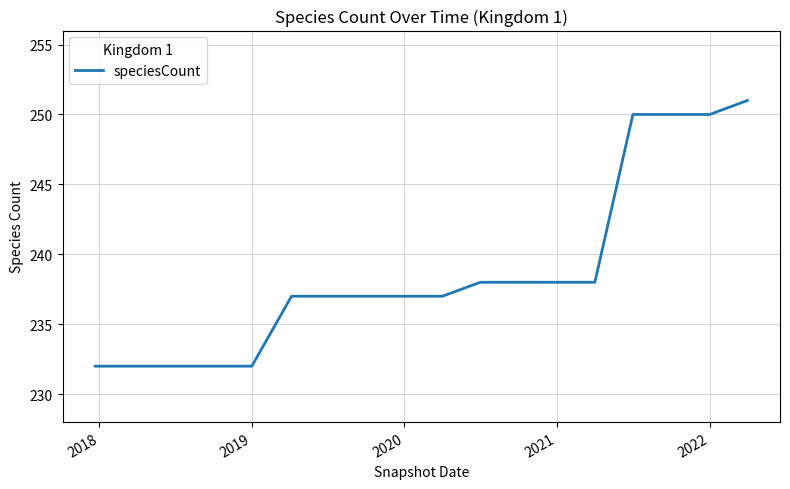

What is the smallest value displayed?

232